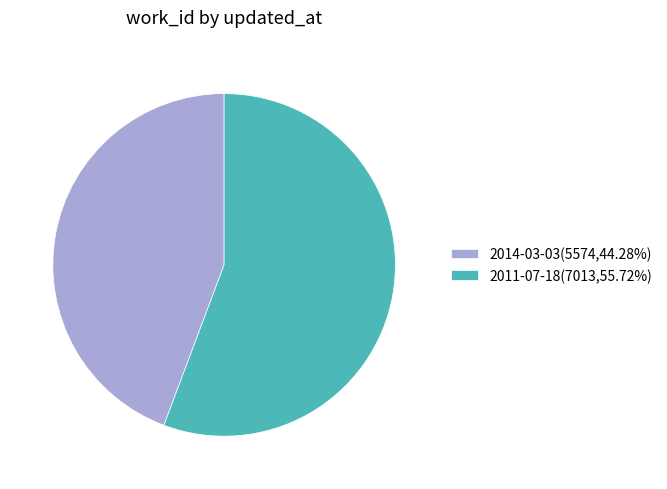

Approximately how many times larger is the value at 2014-03-03(5574,44.28%) compared to 2011-07-18(7013,55.72%)?

0.8